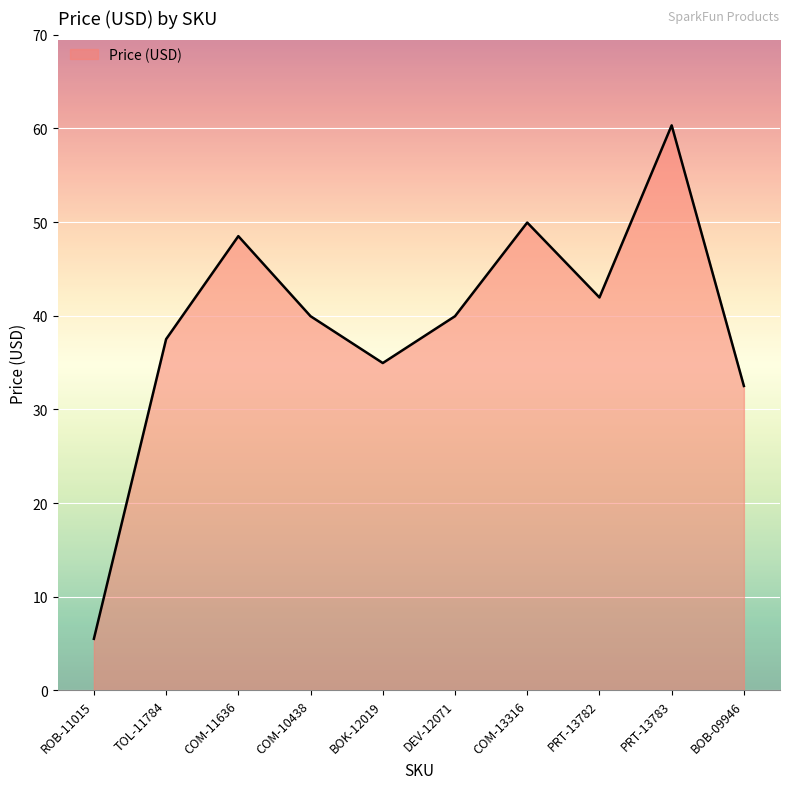

What is the change in value from COM-10438 to PRT-13783?

+20.4